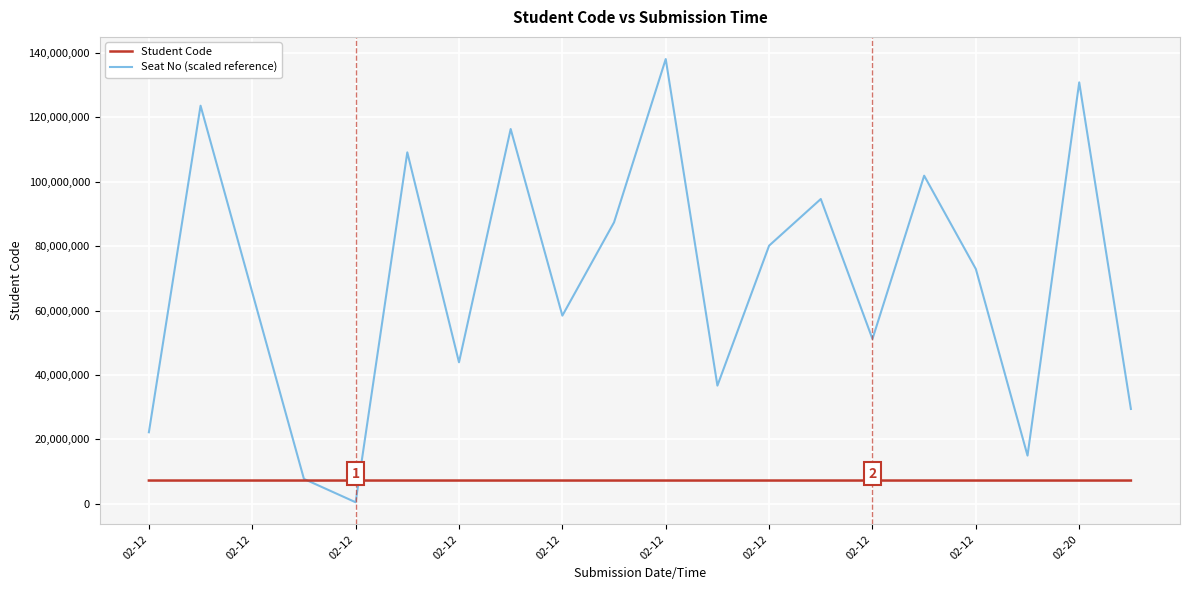

What is the lowest value of the Student Code series?

7240630